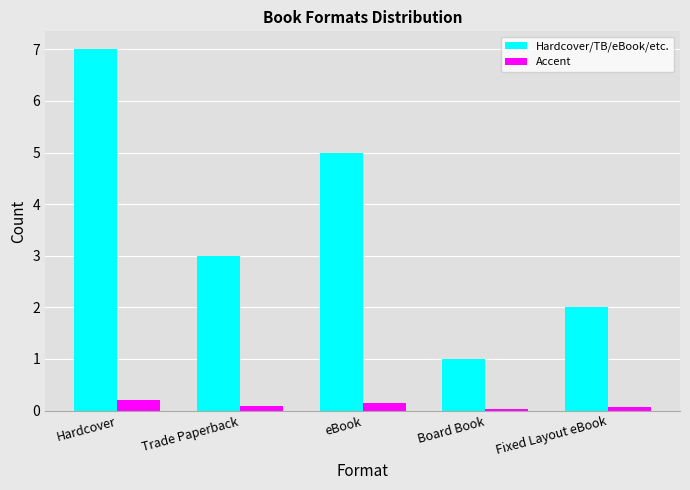

The value of Hardcover/TB/eBook/etc. at Hardcover is 11.2. True or false?

False